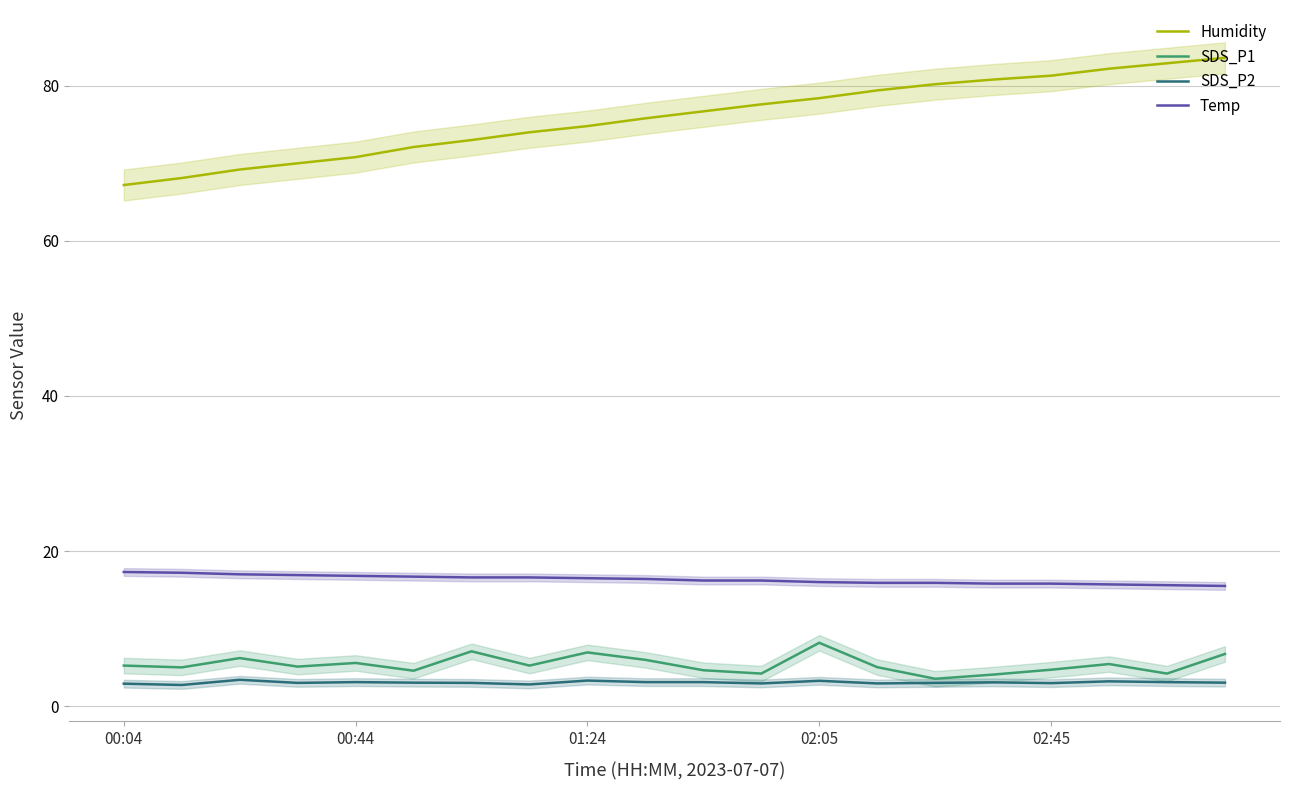

What is the value of the SDS_P1 point at the 2nd from the left?

5.0